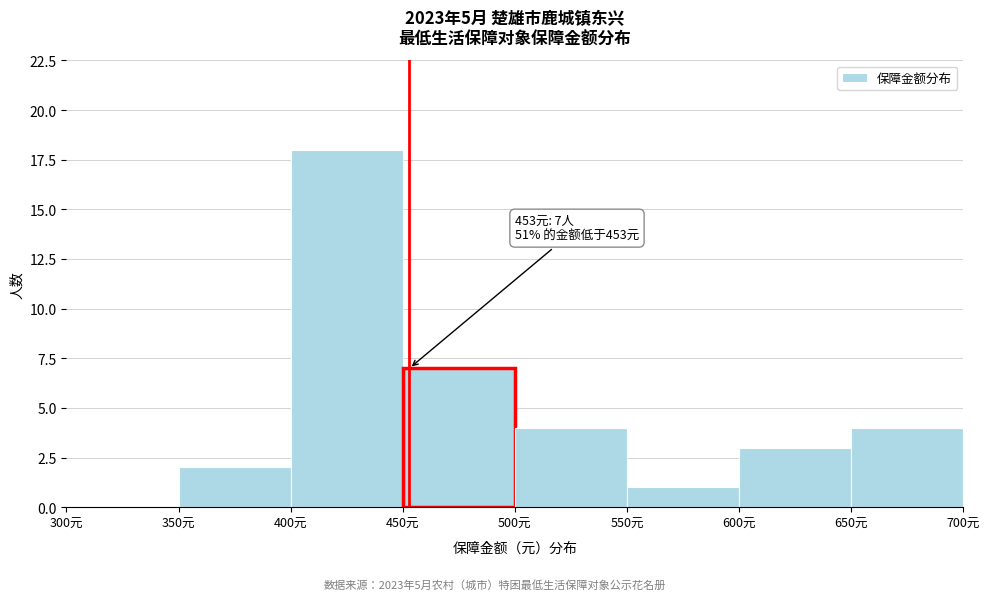

Over which range of the x-axis is the bar tallest?

400 to 450